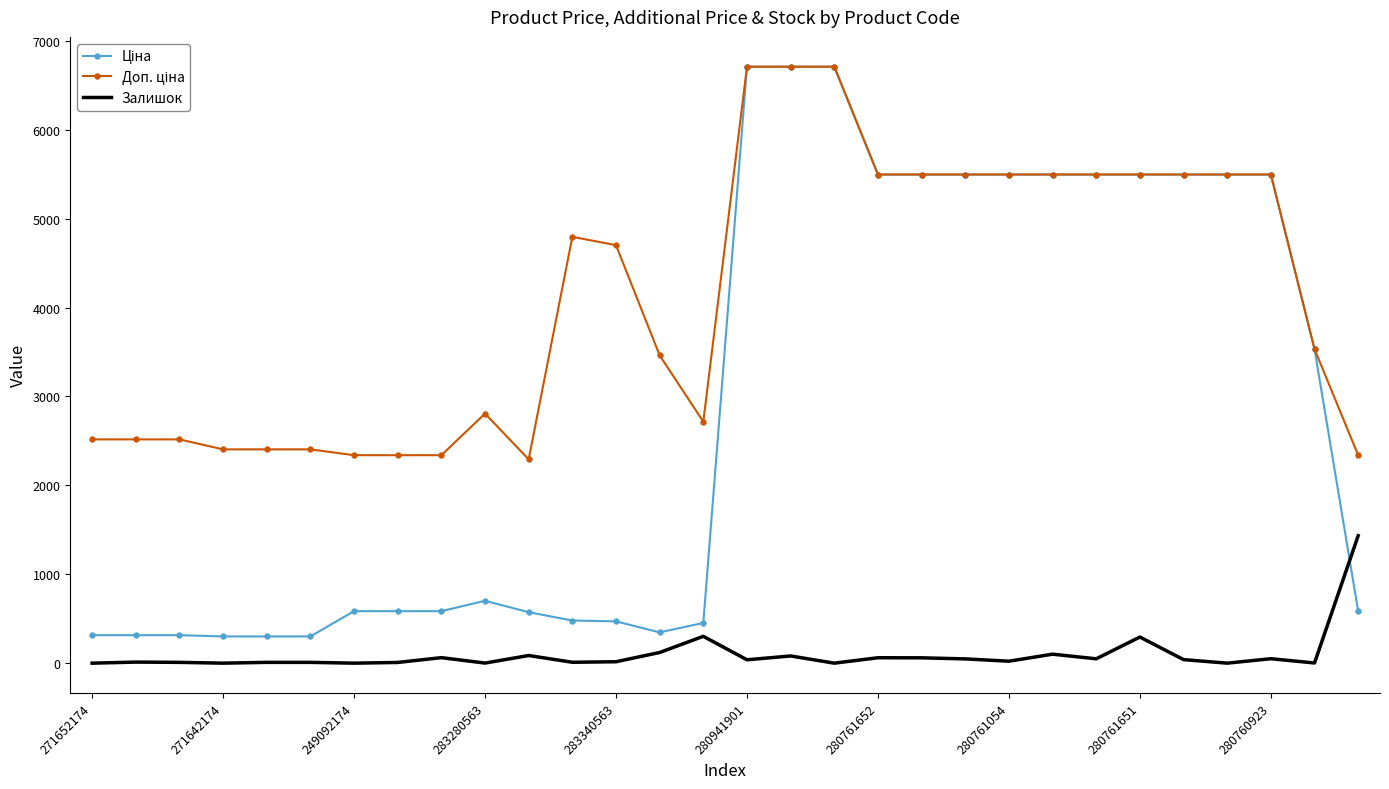

What is the maximum value shown in the chart?

6710.2